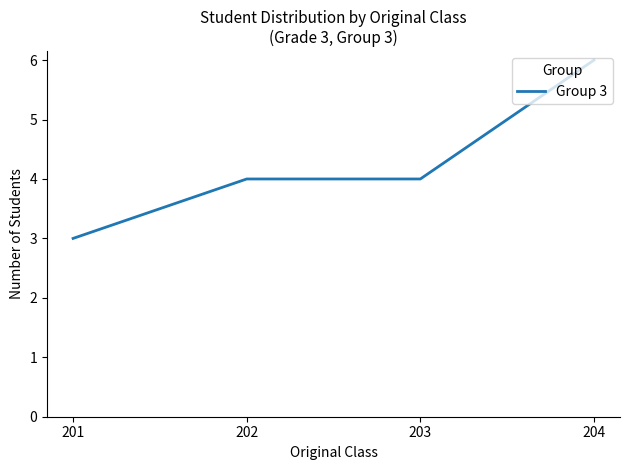

Between 201 and 202, which is larger?

202